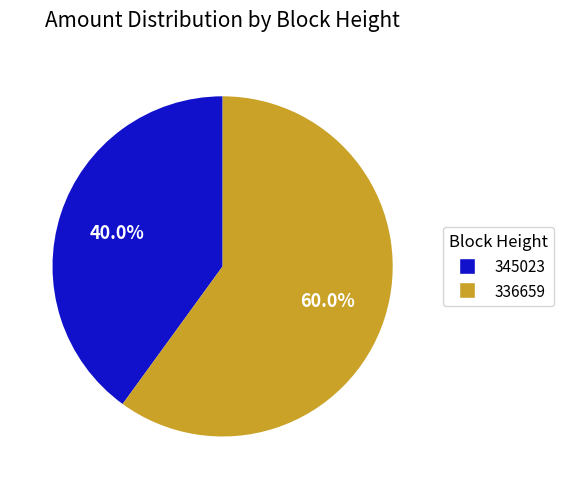

Rank the categories by value from highest to lowest.

336659, 345023